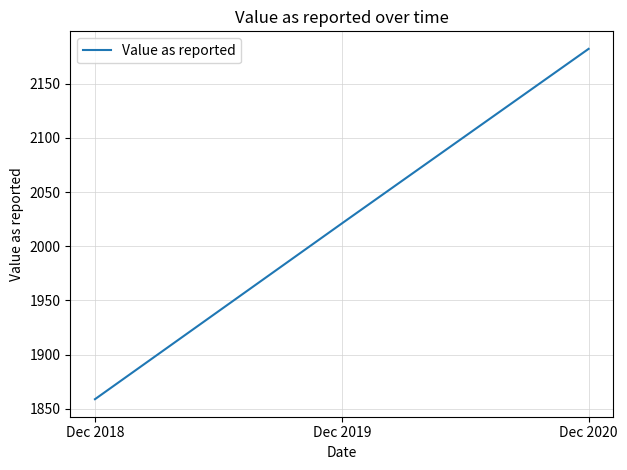

Reading right to left, transcribe all the data shown in this chart.

Dec 2020=2182	Dec 2019=2021	Dec 2018=1859